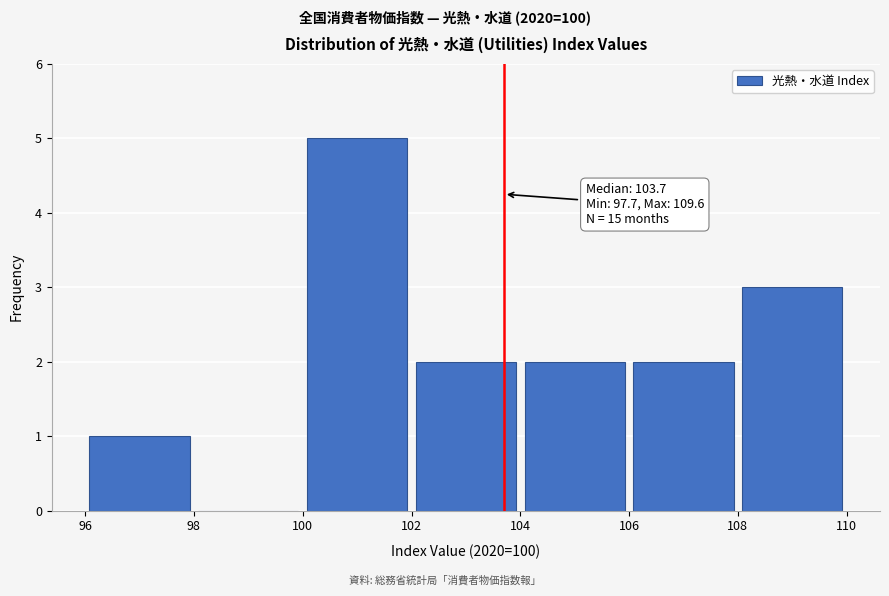

Over which range of the x-axis is the bar tallest?

100 to 102